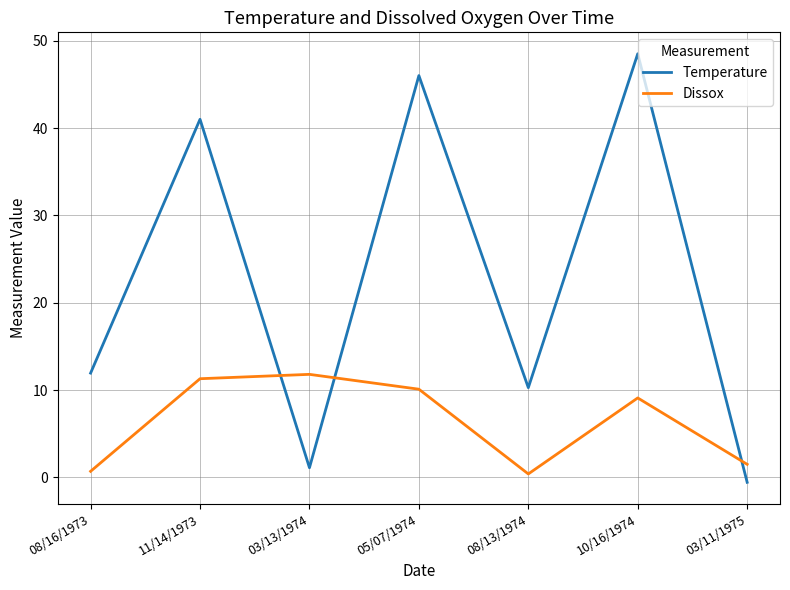

What is the maximum value for Temperature?

48.5